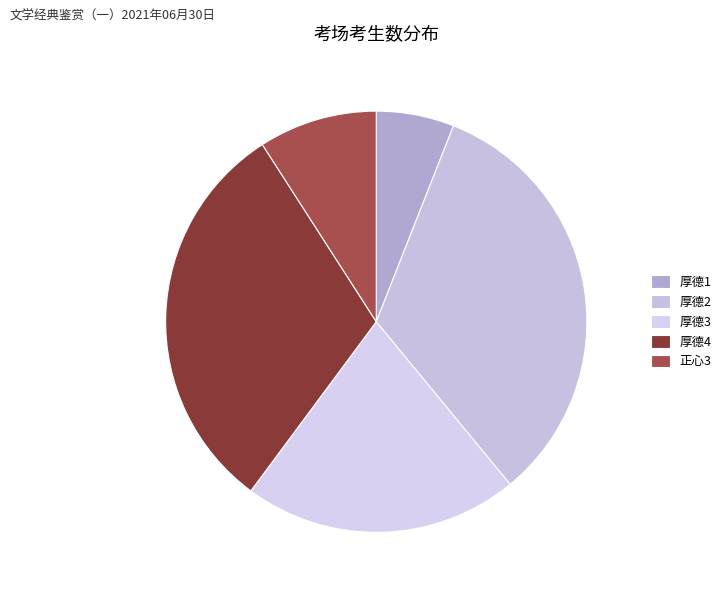

Count the number of slices in the pie.

5